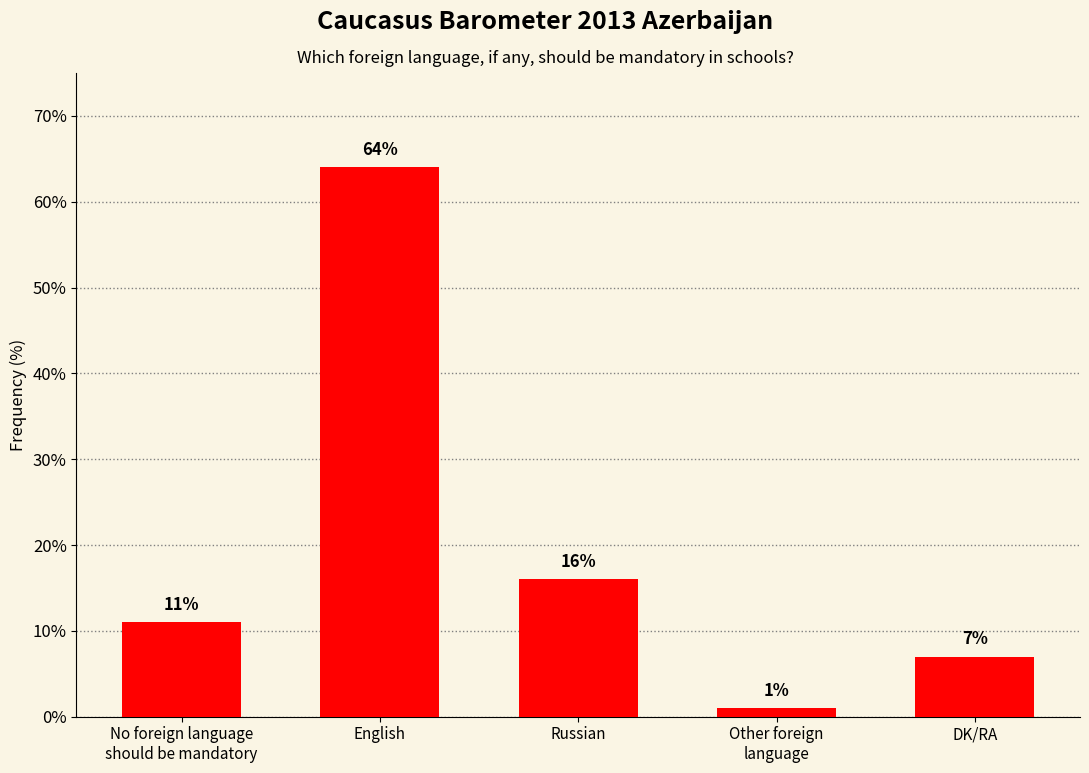

Reading right to left, list all the values displayed in this chart.

7	1	16	64	11